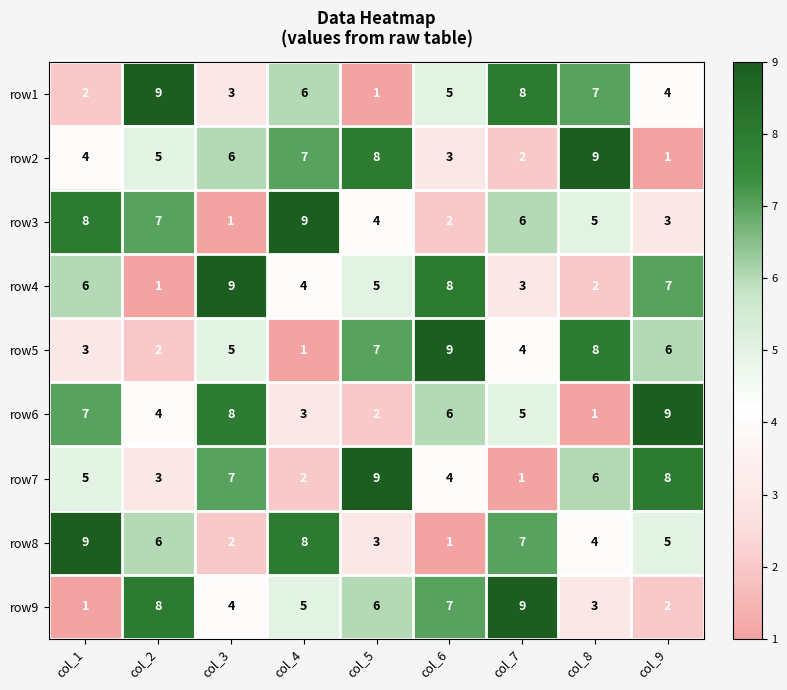

How many values in the row3 series are below 5?

4